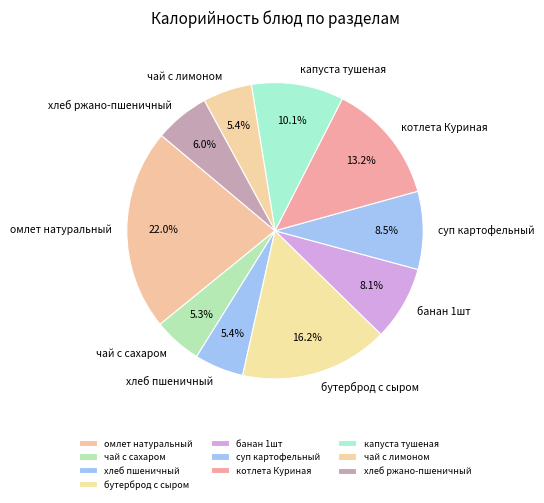

How many slices are in this pie chart?

10